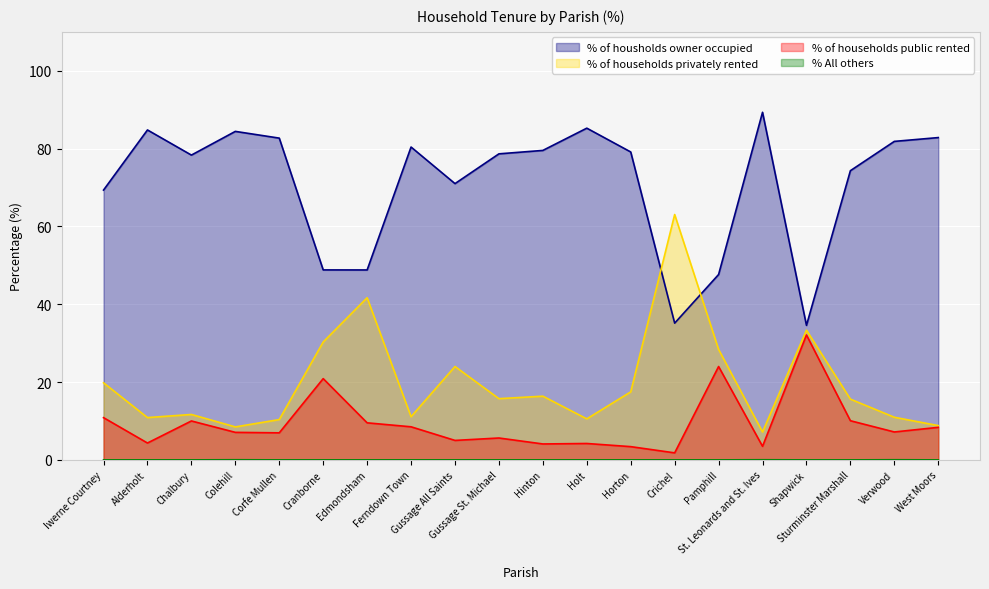

Reading right to left, list all the values displayed in this chart.

% of housholds owner occupied: West Moors=82.8	Verwood=81.8	Sturminster Marshall=74.3	Shapwick=34.6	St. Leonards and St. Ives=89.3	Pamphill=47.6	Crichel=35.1	Horton=79.1	Holt=85.2	Hinton=79.5	Gussage St. Michael=78.7	Gussage All Saints=71.0	Ferndown Town=80.4	Edmondsham=48.8	Cranborne=48.8	Corfe Mullen=82.7	Colehill=84.4	Chalbury=78.3	Alderholt=84.8	Iwerne Courtney=69.3
% of households privately rented: West Moors=8.8	Verwood=10.9	Sturminster Marshall=15.6	Shapwick=33.3	St. Leonards and St. Ives=7.2	Pamphill=28.4	Crichel=63.1	Horton=17.5	Holt=10.5	Hinton=16.4	Gussage St. Michael=15.7	Gussage All Saints=24.0	Ferndown Town=11.1	Edmondsham=41.7	Cranborne=30.3	Corfe Mullen=10.4	Colehill=8.5	Chalbury=11.7	Alderholt=10.9	Iwerne Courtney=19.8
% of households public rented: West Moors=8.4	Verwood=7.2	Sturminster Marshall=10.1	Shapwick=32.1	St. Leonards and St. Ives=3.5	Pamphill=24.0	Crichel=1.8	Horton=3.4	Holt=4.2	Hinton=4.1	Gussage St. Michael=5.6	Gussage All Saints=5.0	Ferndown Town=8.5	Edmondsham=9.5	Cranborne=20.9	Corfe Mullen=7.0	Colehill=7.1	Chalbury=10.0	Alderholt=4.3	Iwerne Courtney=10.8
% All others: West Moors=0.0	Verwood=0.0	Sturminster Marshall=0.0	Shapwick=0.0	St. Leonards and St. Ives=0.0	Pamphill=0.0	Crichel=0.0	Horton=0.0	Holt=0.0	Hinton=0.0	Gussage St. Michael=0.0	Gussage All Saints=0.0	Ferndown Town=0.0	Edmondsham=0.0	Cranborne=0.0	Corfe Mullen=0.0	Colehill=0.0	Chalbury=0.0	Alderholt=0.0	Iwerne Courtney=0.0